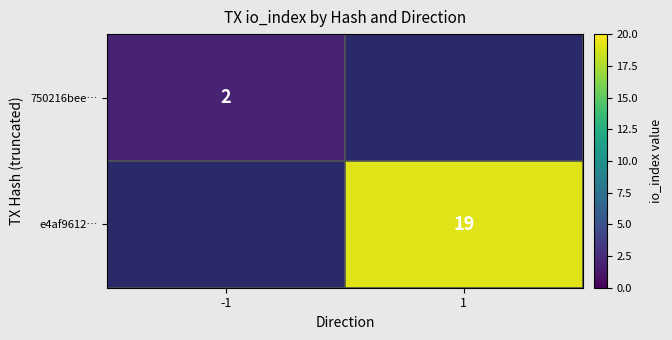

The 750216bee… series shows 2 at -1. True or false?

True